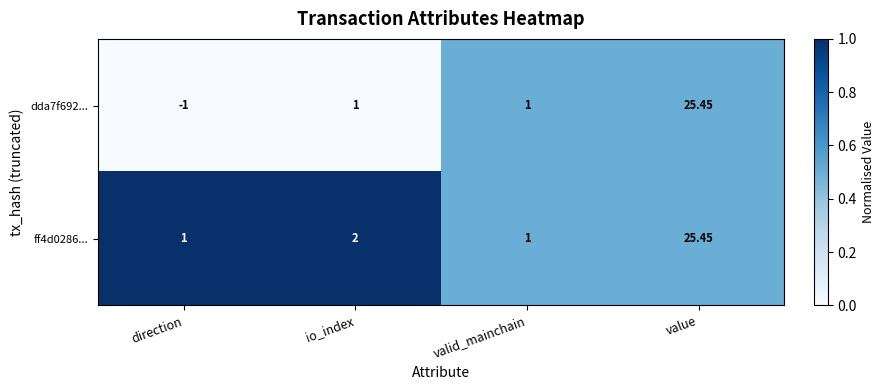

At which category is the sum across all series the highest?

value